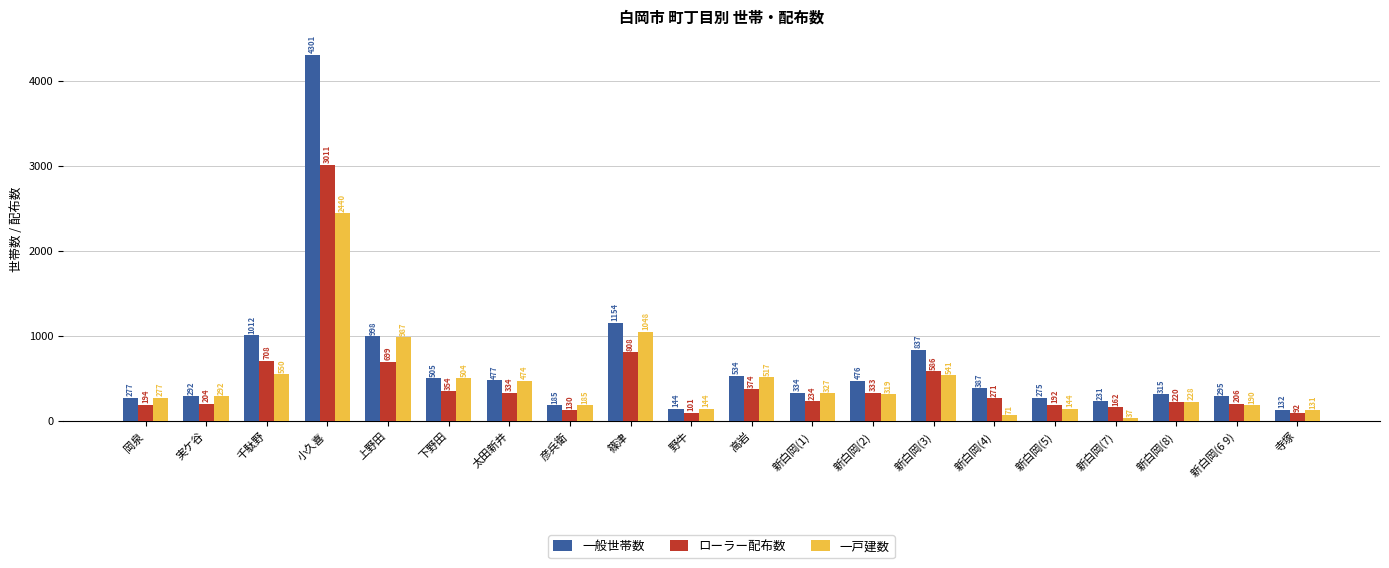

At how many categories does at least one series exceed 341?

10